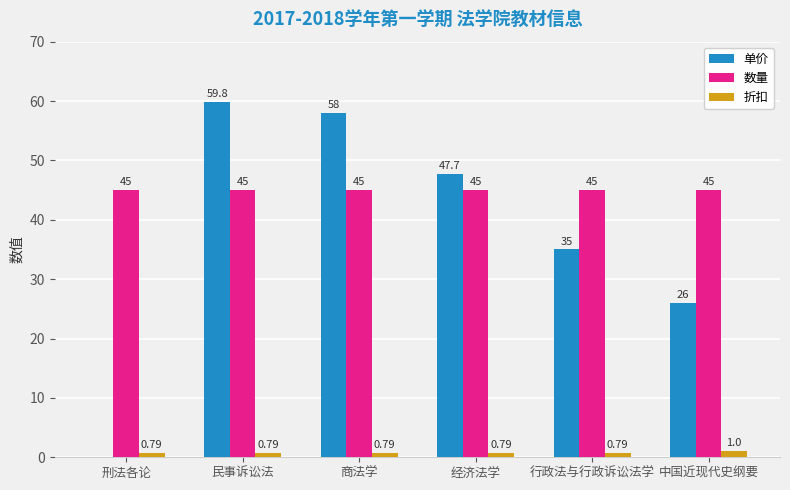

How many groups of bars are there?

6